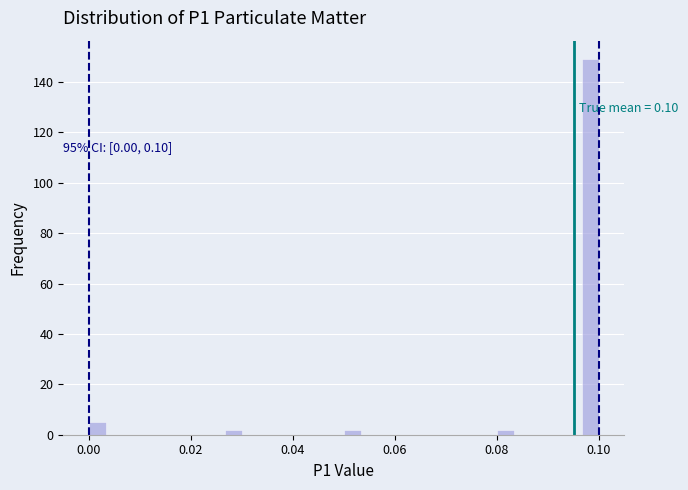

Around what value on the x-axis is the tallest bar? Give the approximate position of its centre, as read against the axis.

0.098